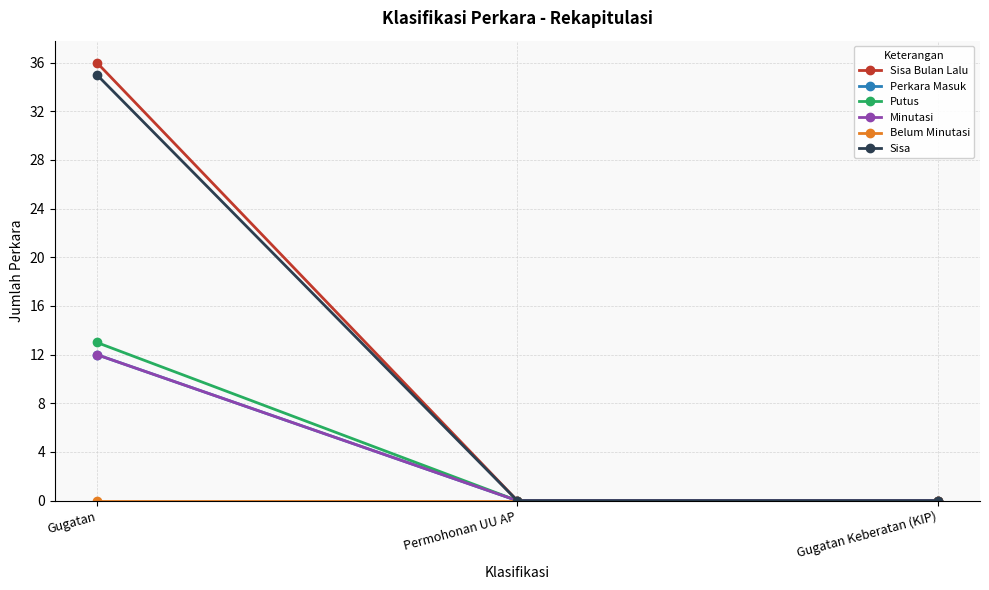

Does the chart have visible grid lines?

Yes